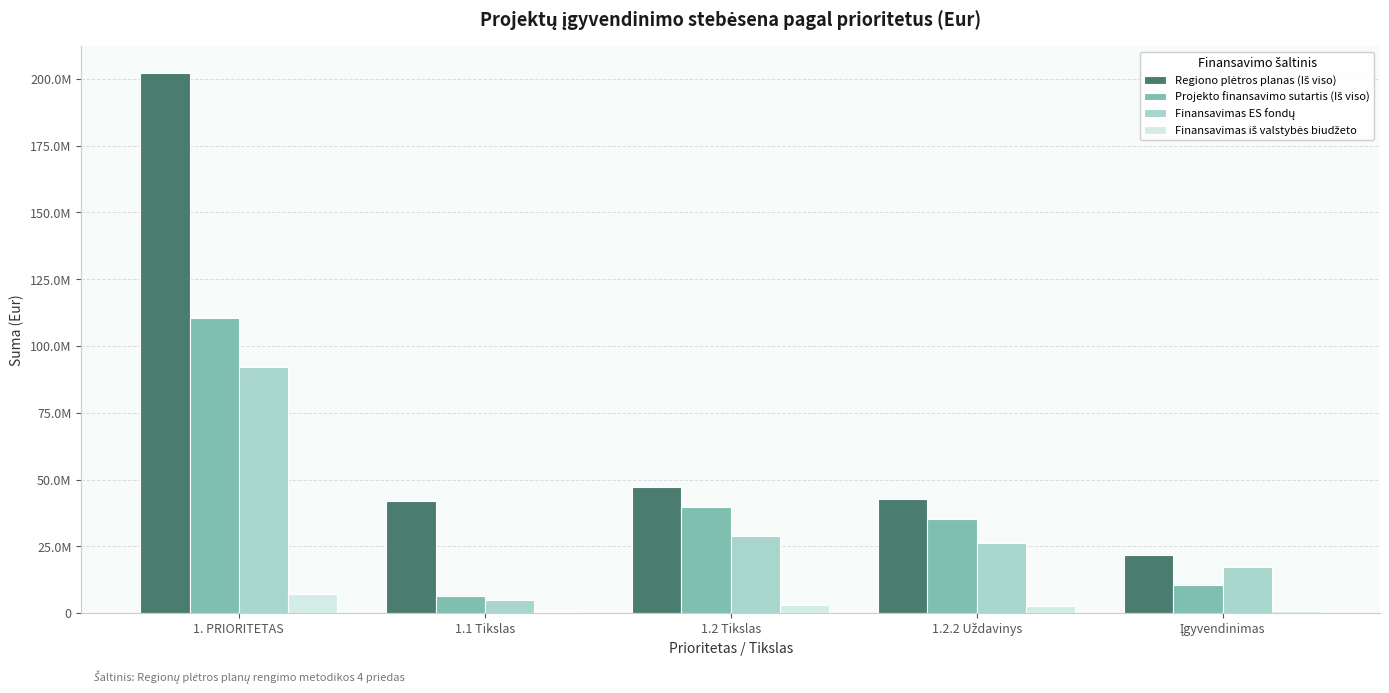

Between 1.2 Tikslas and 1.2.2 Uždavinys, which series saw the biggest shift?

Projekto finansavimo sutartis (Iš viso)